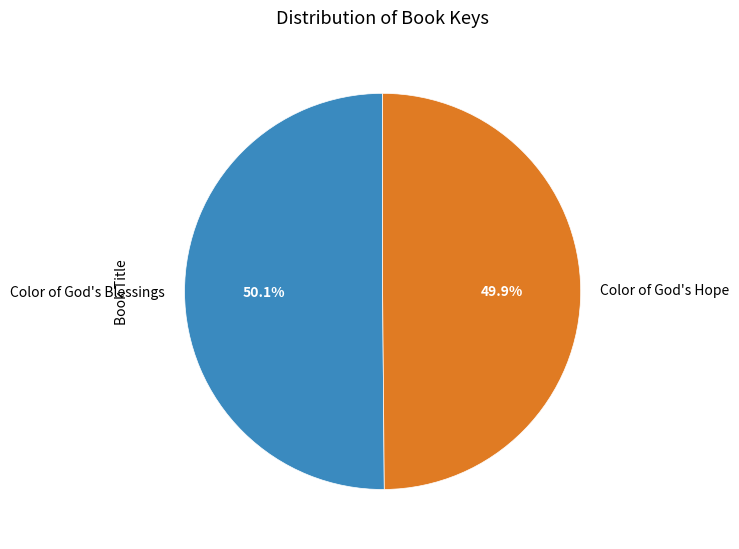

What is the ratio of the value at Color of God's Blessings to the value at Color of God's Hope?

1.0